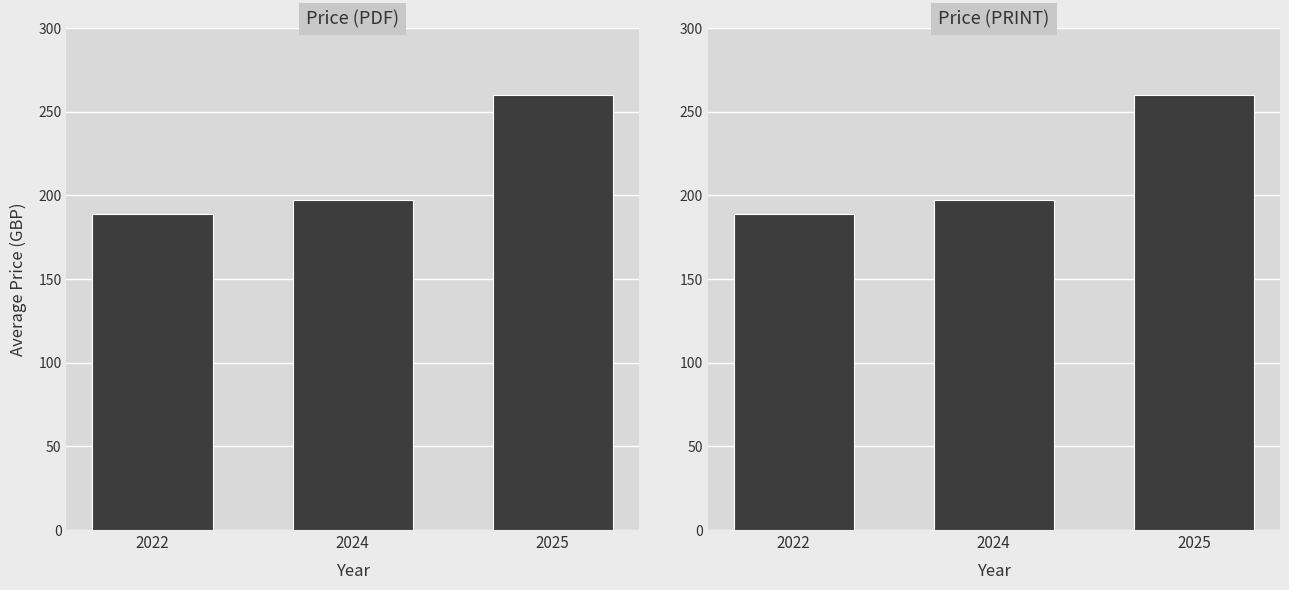

What is the difference between the Price (PRINT) values at 2024 and 2025?

62.8